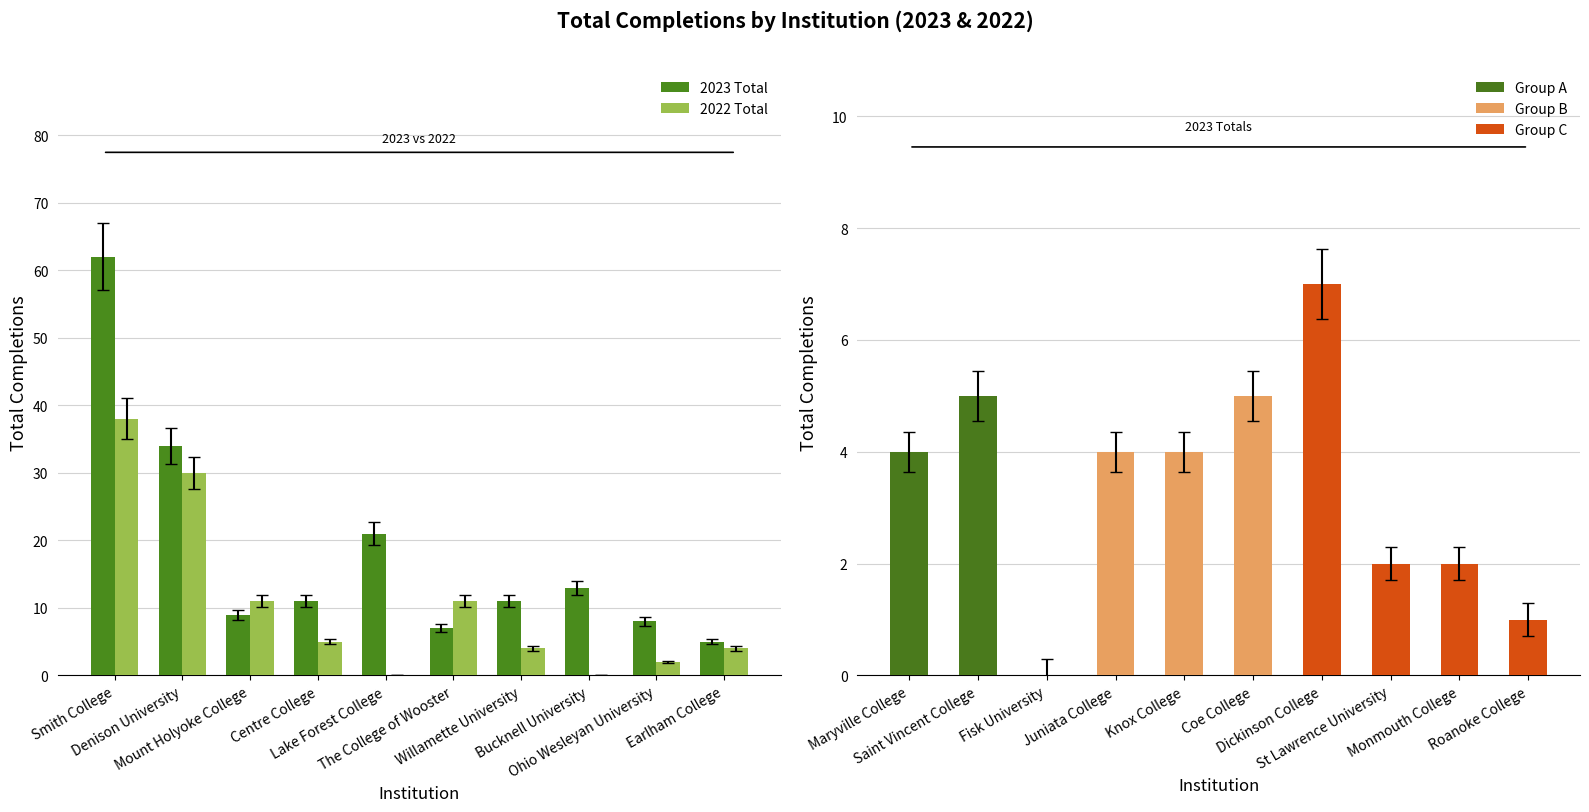

Which series has the largest range (max minus min)?

2023 Total